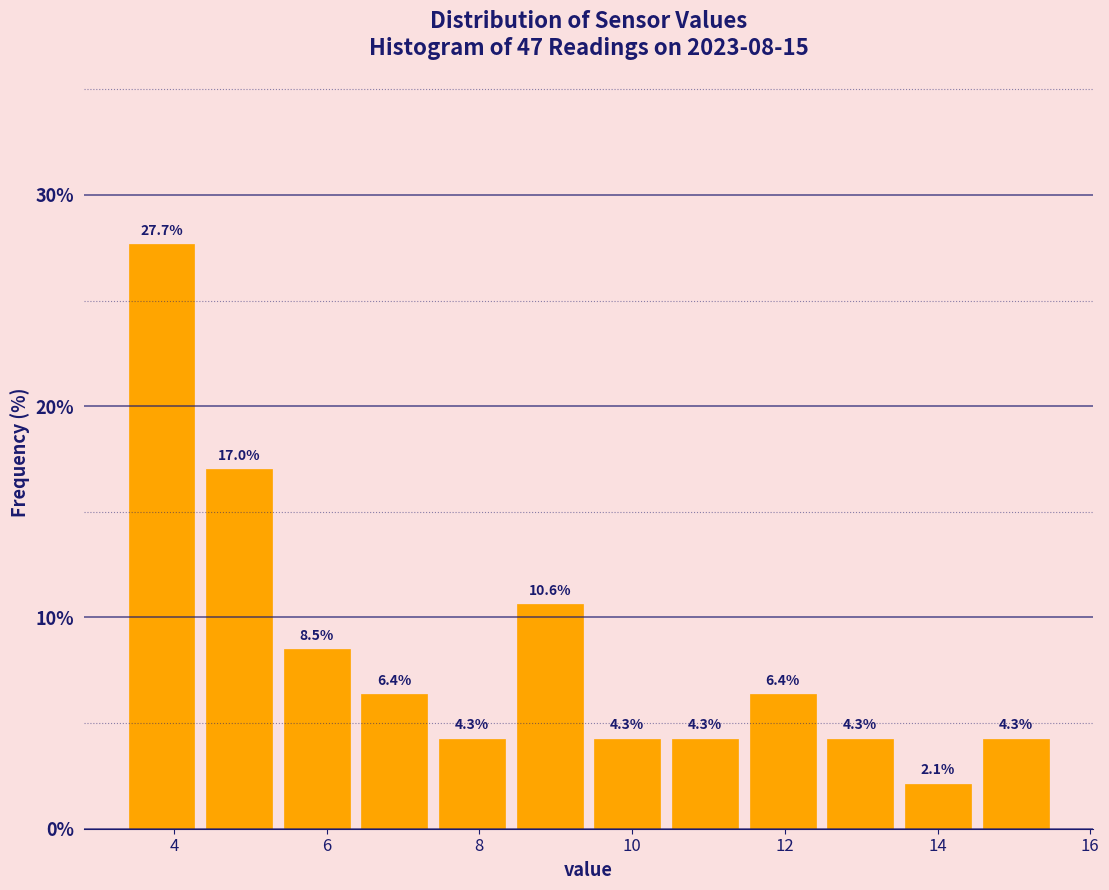

Over which range of the x-axis is the bar tallest?

3.4 to 4.4